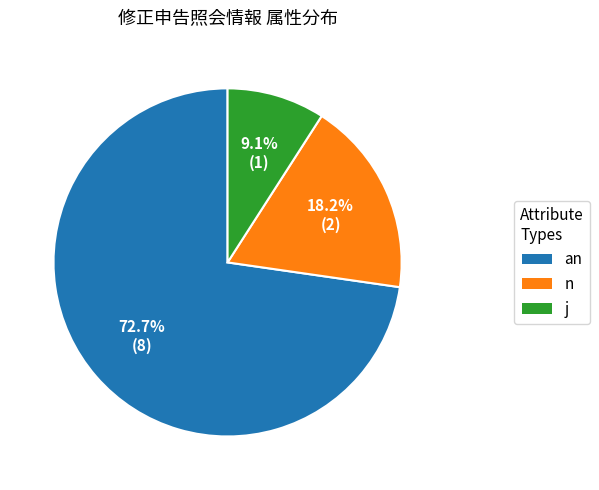

Is there any slice that represents more than half of the pie?

Yes